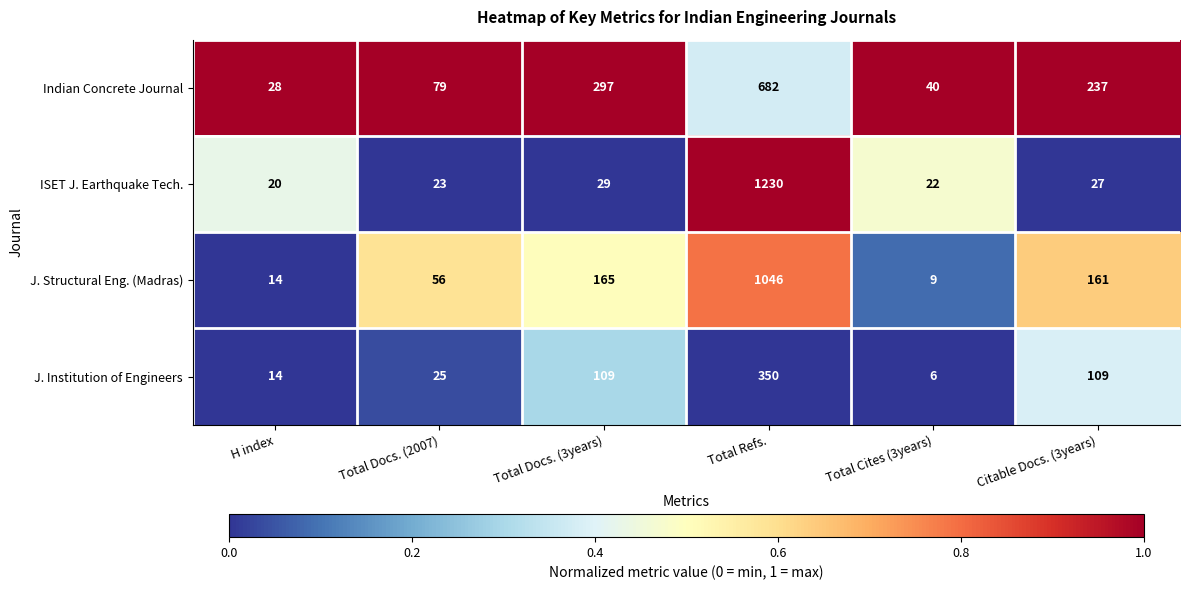

Reading left to right, what are all the values shown in this chart?

Indian Concrete Journal: 28	79	297	682	40	237
ISET J. Earthquake Tech.: 20	23	29	1230	22	27
J. Structural Eng. (Madras): 14	56	165	1046	9	161
J. Institution of Engineers: 14	25	109	350	6	109